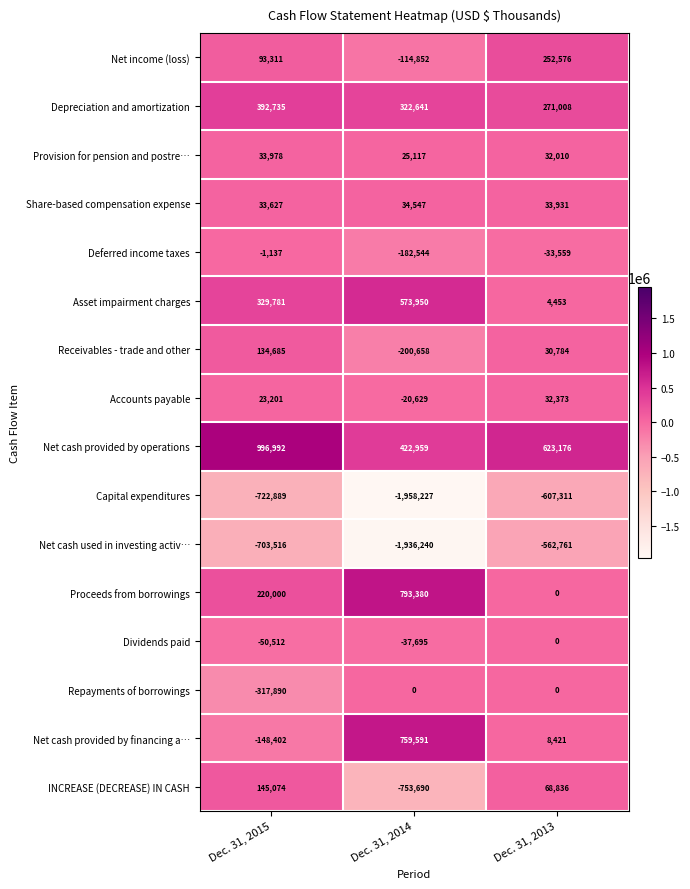

How many values in Net cash provided by financing a… are below zero?

1